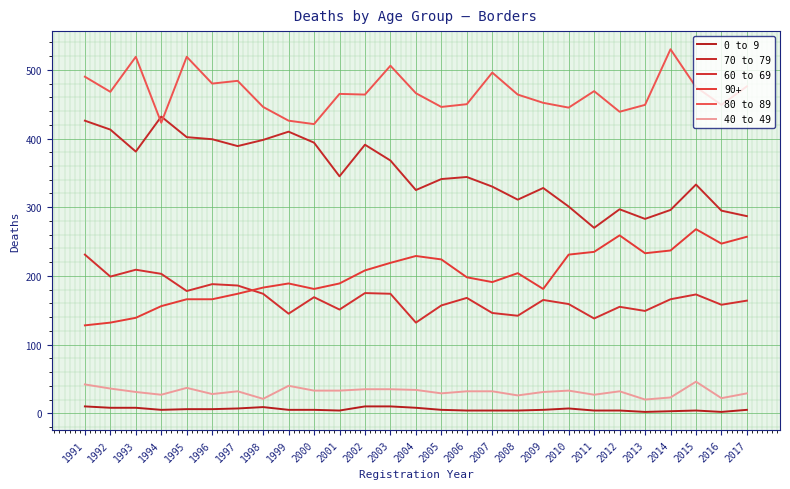

True or false: 70 to 79 and 40 to 49 intersect in this chart.

False